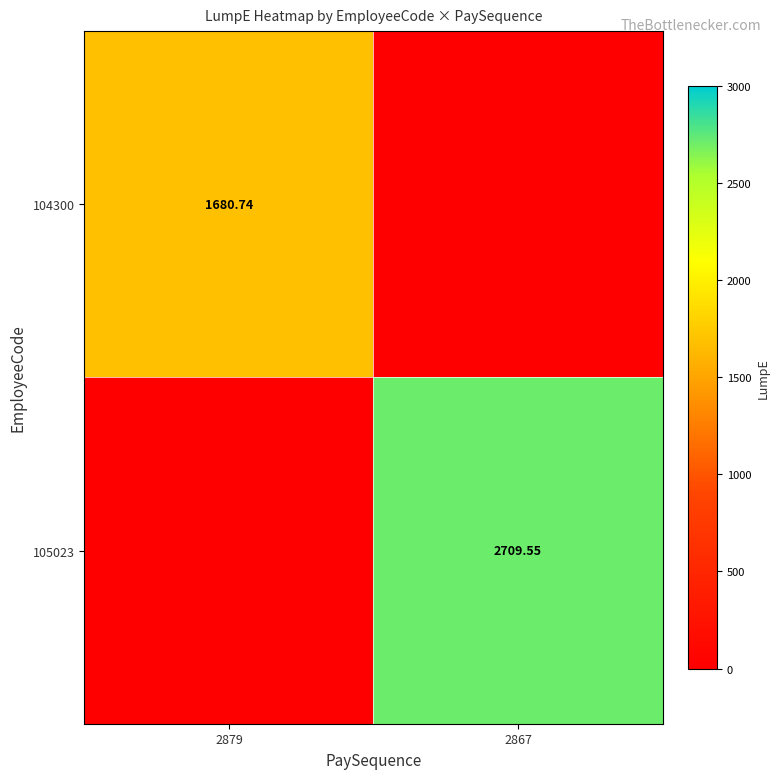

At 2879, list the series in order from largest to smallest.

104300, 105023